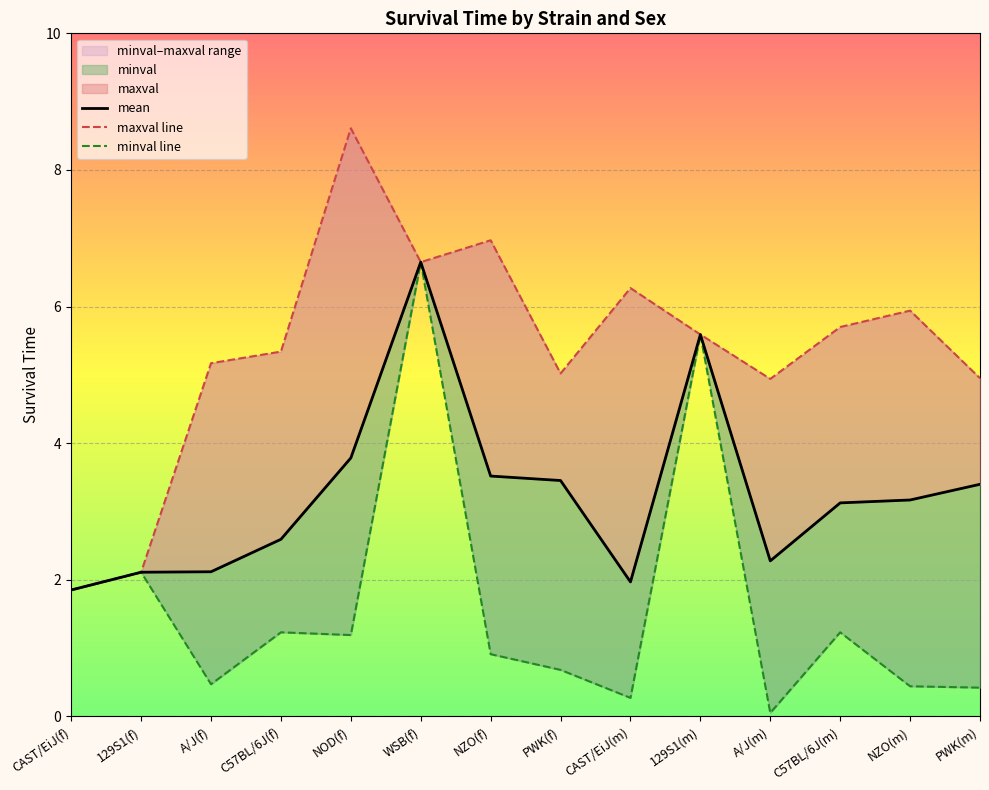

The mean series shows 4.7 at PWK(m). True or false?

False